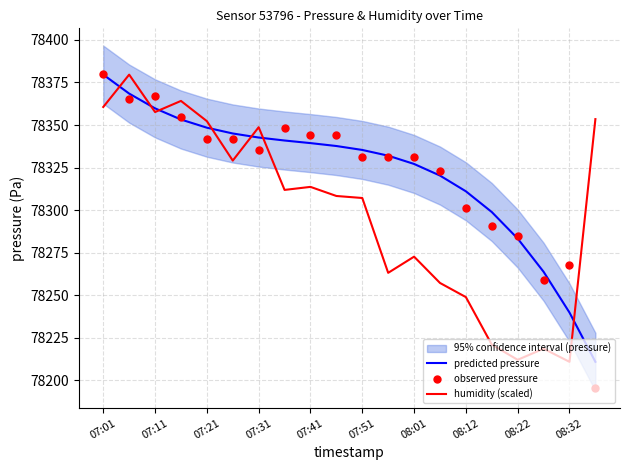

Is it true that predicted pressure equals 28853.2 at 08:12?

False